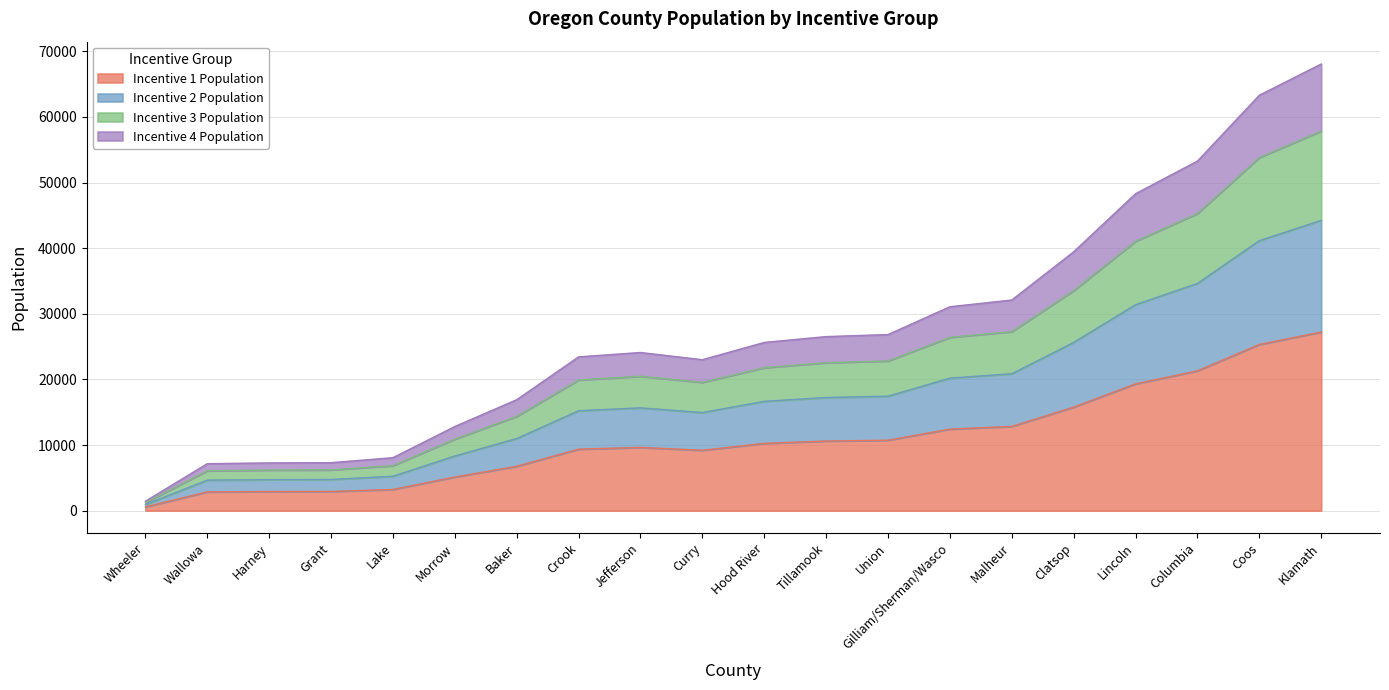

What is the total value across all series at Malheur?

32105.0